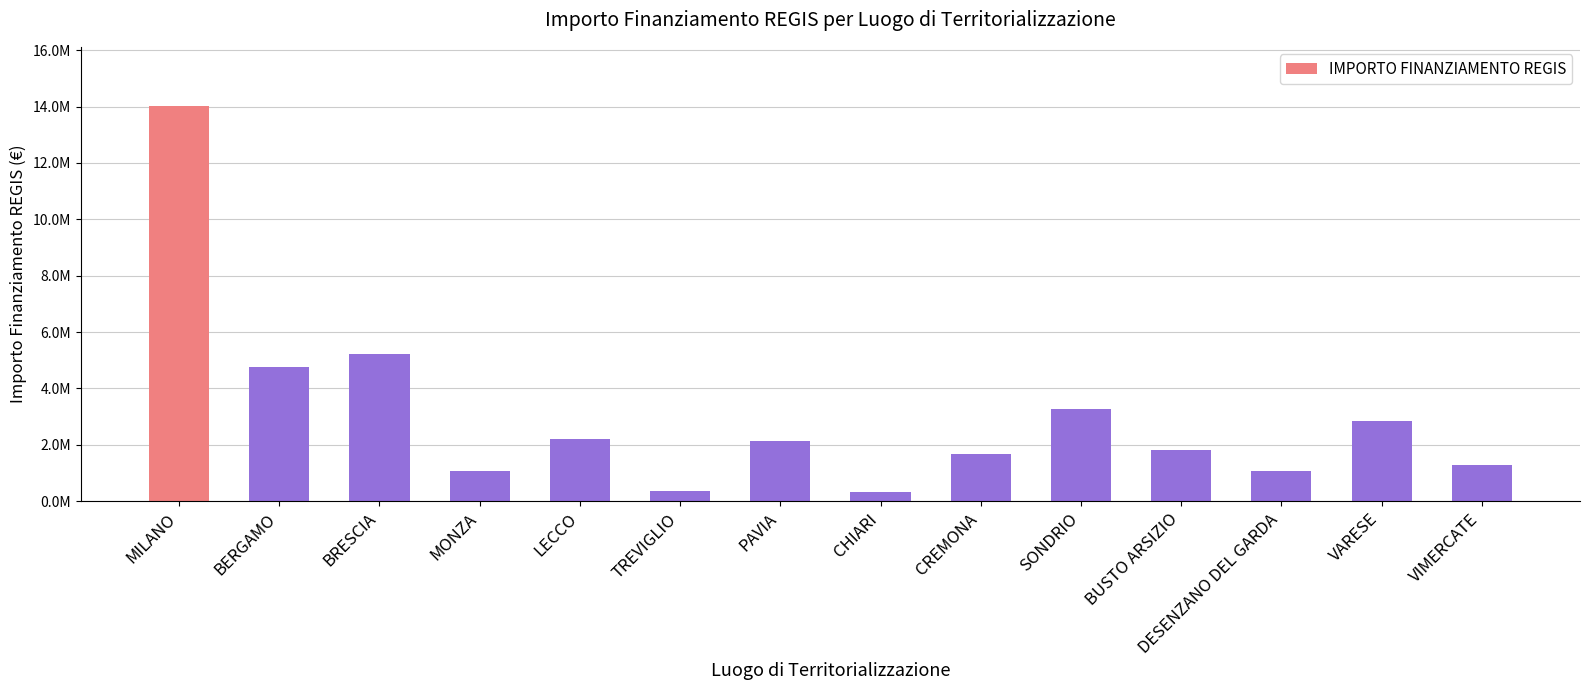

Count the number of data series in this chart.

1